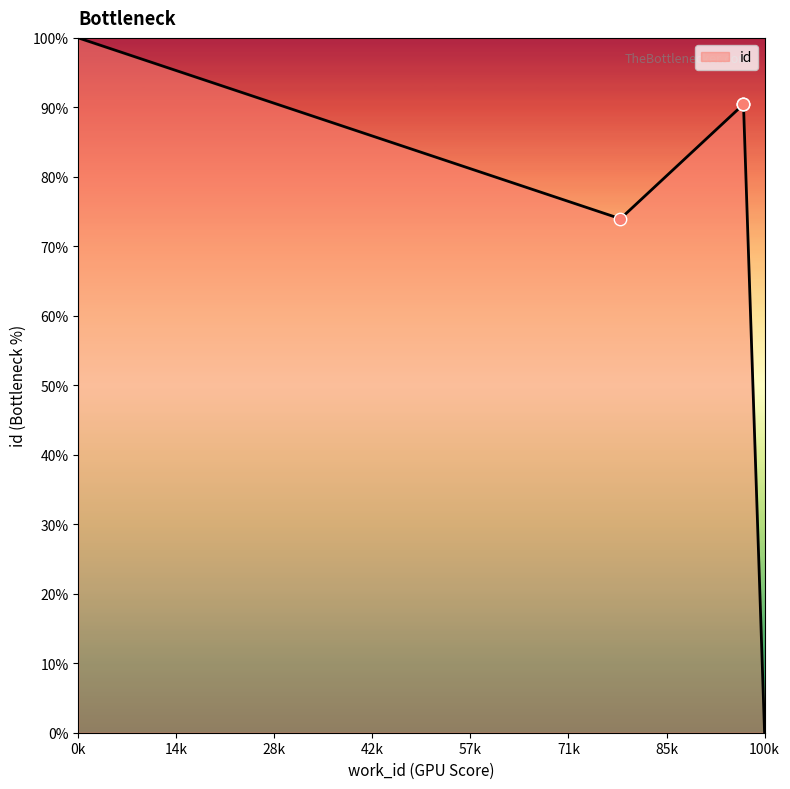

What is the ratio of the value at 6785 to the value at 5530?

1.2